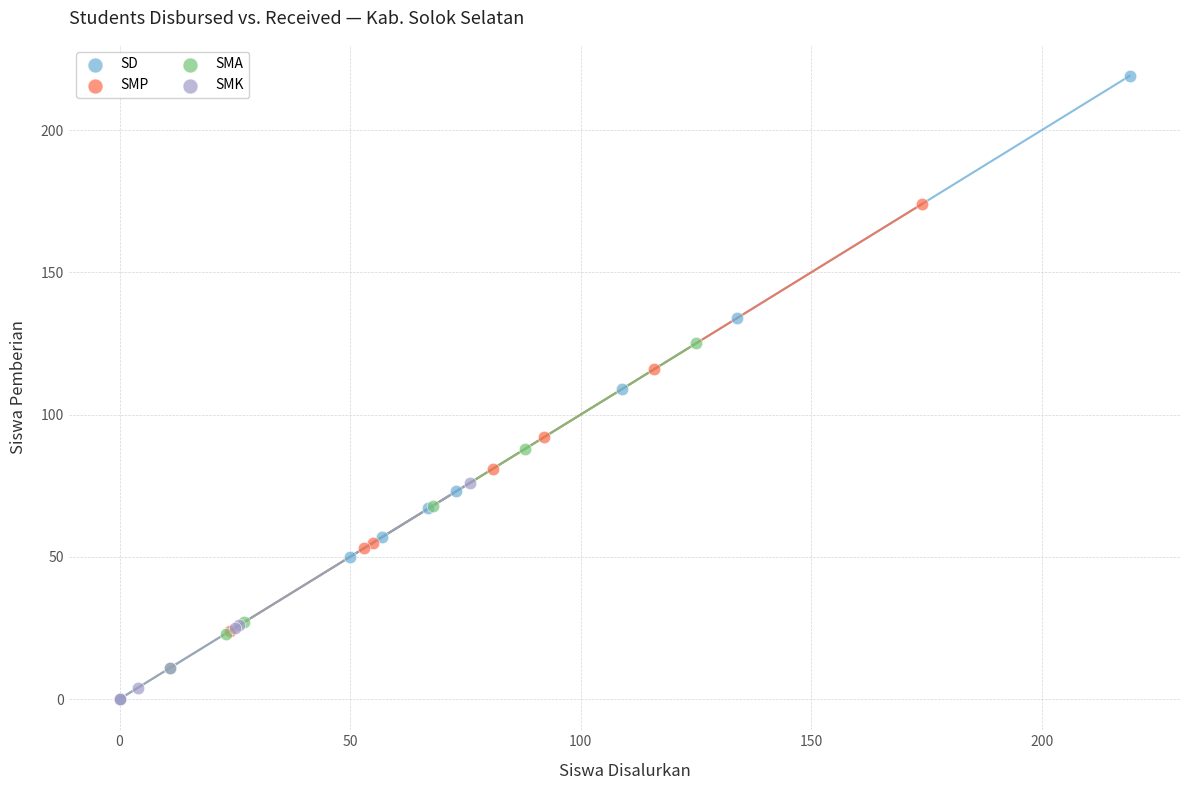

Which series has the largest Y range (max minus min)?

SD